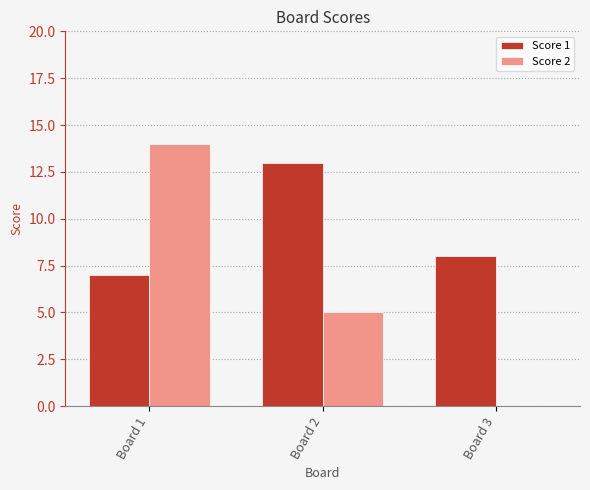

Count the Score 1 values in the range 7 to 13.

3